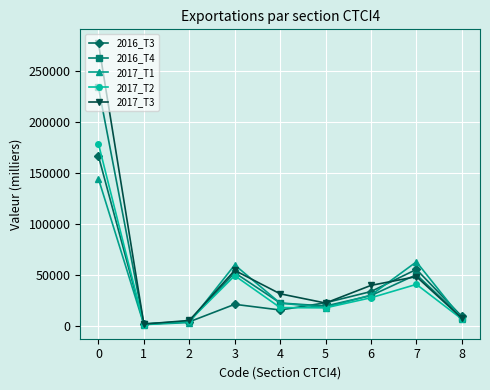

What is the average value of the 2017_T2 series?

38722.5